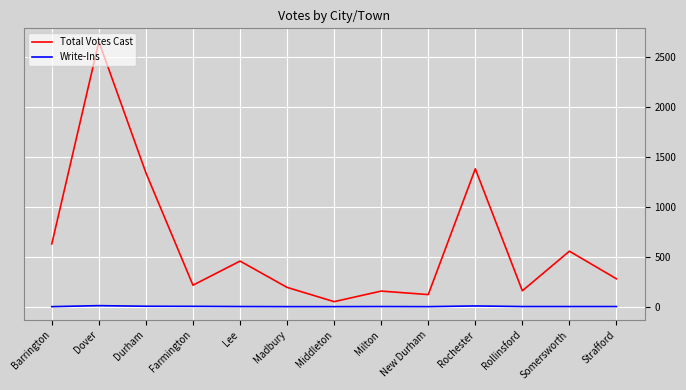

At which label does Total Votes Cast reach its minimum?

Middleton